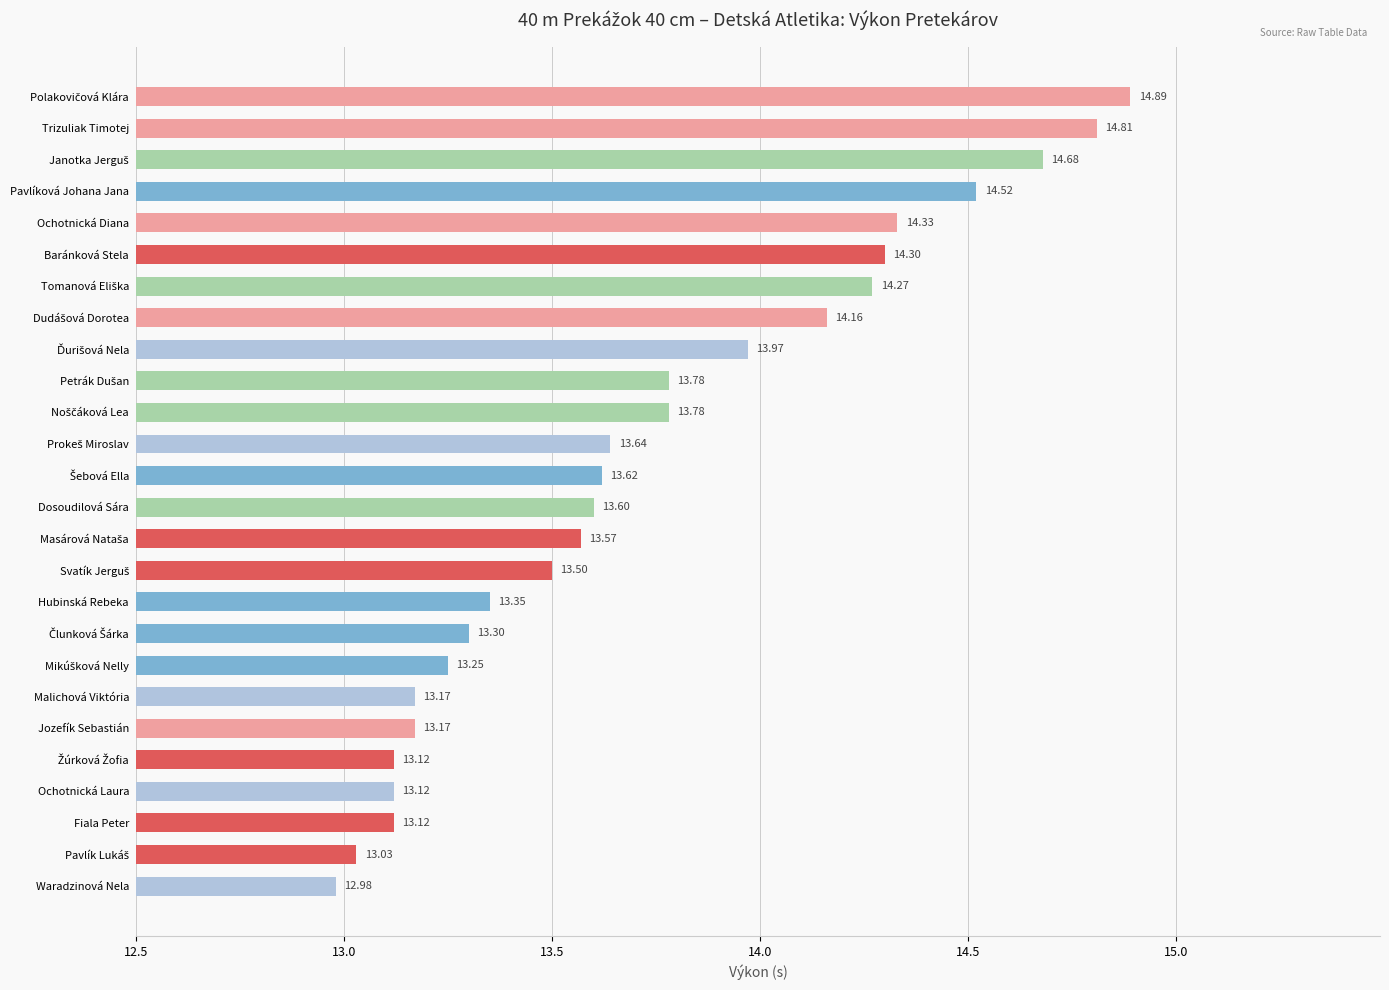

At which category does the chart reach its minimum across all series?

Waradzinová Nela